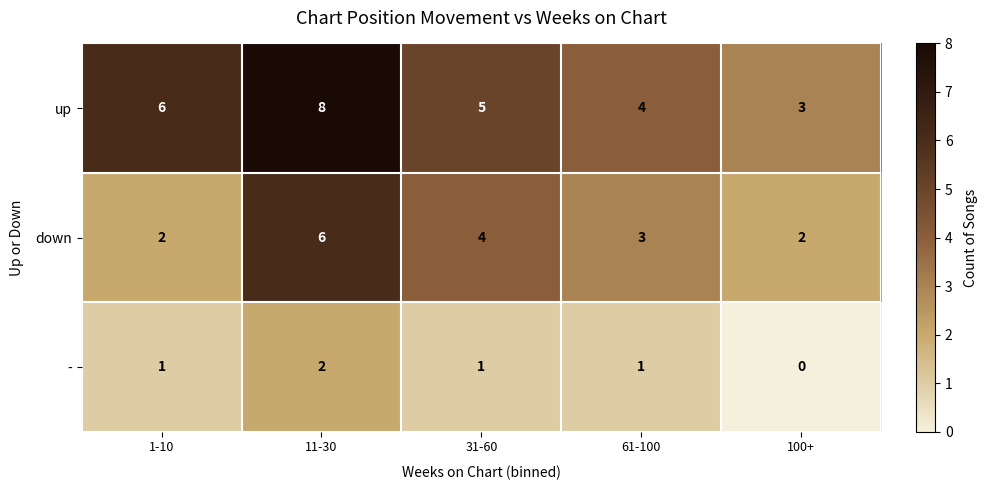

What is the total value across all series at 61-100?

8